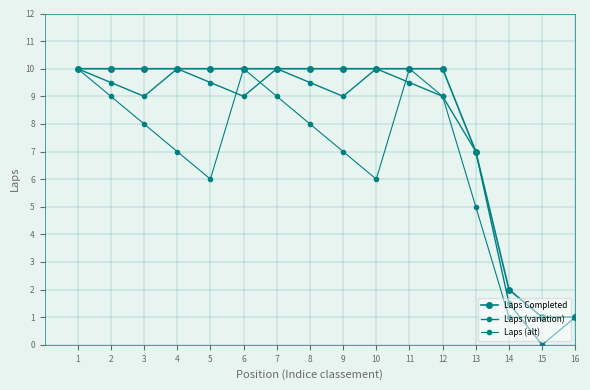

Is this an area chart (filled region under the line)?

No